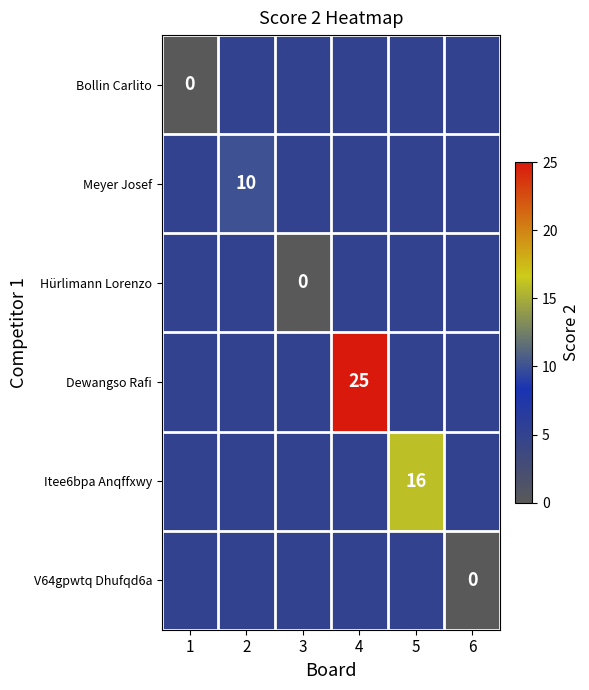

Which series changed the most between 1 and 6?

Bollin Carlito